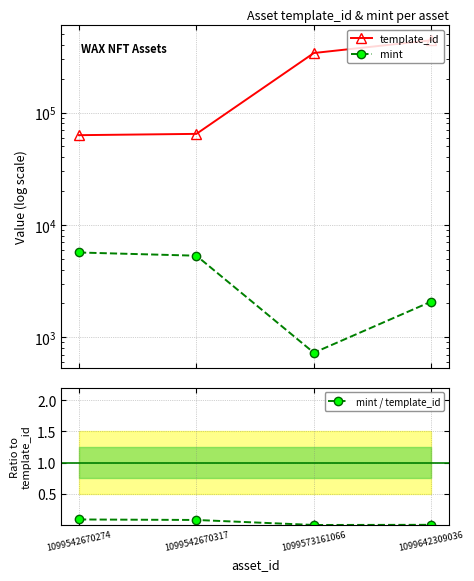

Between 1099542670317 and 1099642309036, which is larger?

1099642309036